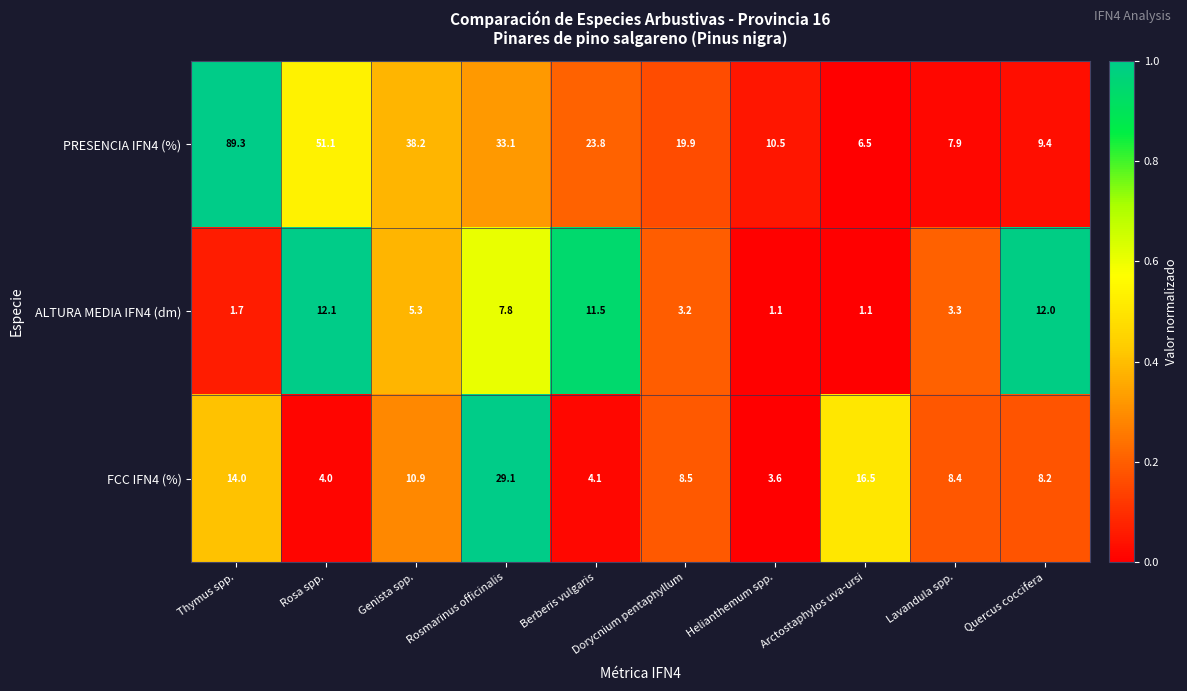

What is the smallest value displayed?

1.1